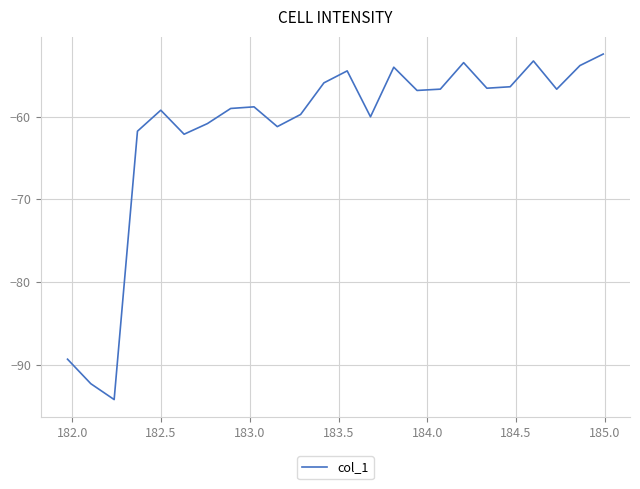

What is the difference between the maximum and minimum values?

41.8